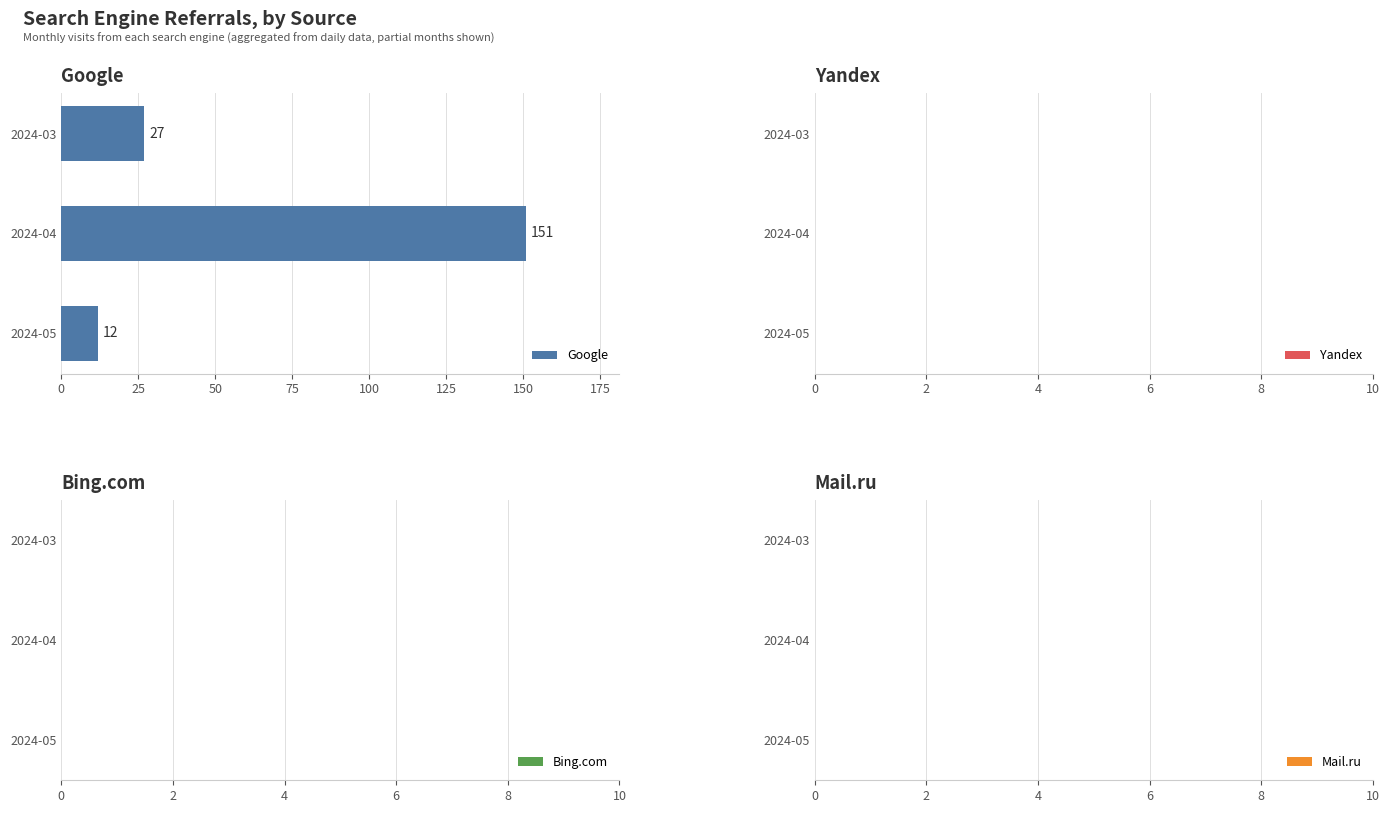

Which has a higher value, 2024-04 or 2024-05?

2024-04